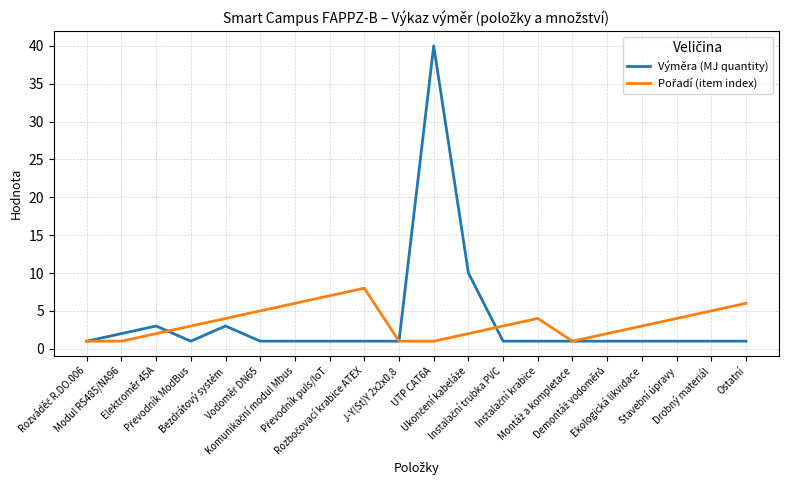

Which series has the widest spread of values?

Výměra (MJ quantity)